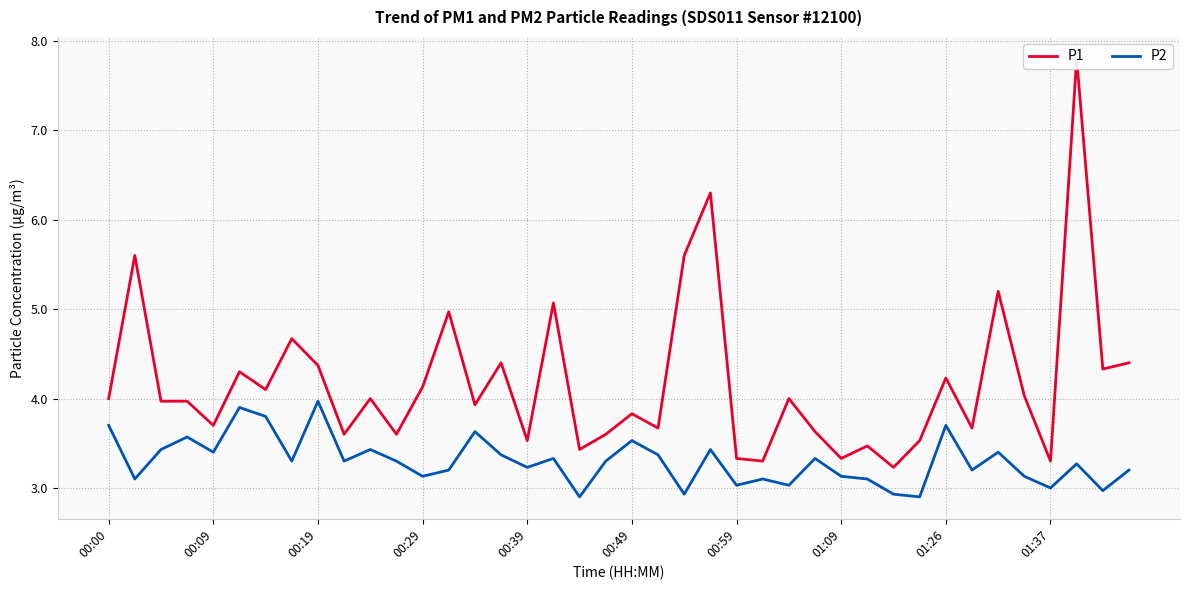

Reading left to right, what are all the values shown in this chart?

P1: 4.0	5.6	4.0	4.0	3.7	4.3	4.1	4.7	4.4	3.6	4.0	3.6	4.1	5.0	3.9	4.4	3.5	5.1	3.4	3.6	3.8	3.7	5.6	6.3	3.3	3.3	4.0	3.6	3.3	3.5	3.2	3.5	4.2	3.7	5.2	4.0	3.3	7.8	4.3	4.4
P2: 3.7	3.1	3.4	3.6	3.4	3.9	3.8	3.3	4.0	3.3	3.4	3.3	3.1	3.2	3.6	3.4	3.2	3.3	2.9	3.3	3.5	3.4	2.9	3.4	3.0	3.1	3.0	3.3	3.1	3.1	2.9	2.9	3.7	3.2	3.4	3.1	3.0	3.3	3.0	3.2